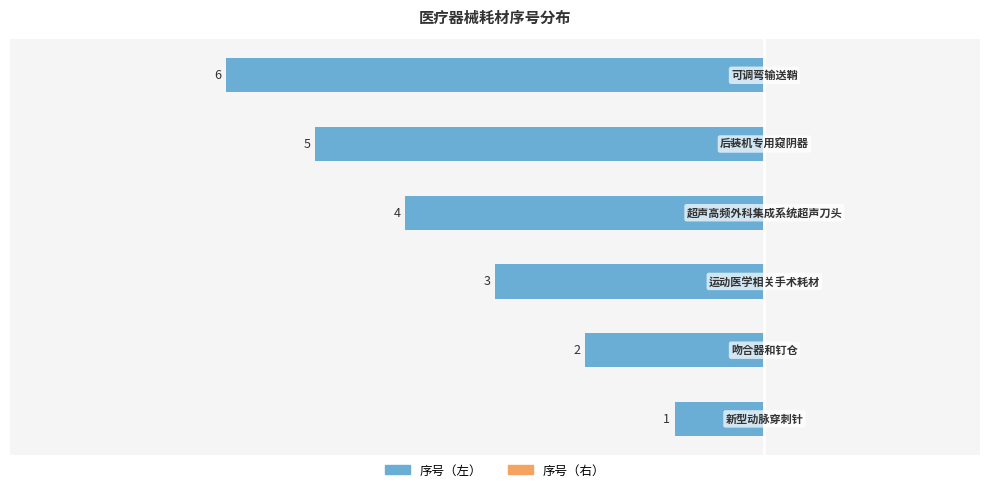

How many bars are there in total?

6